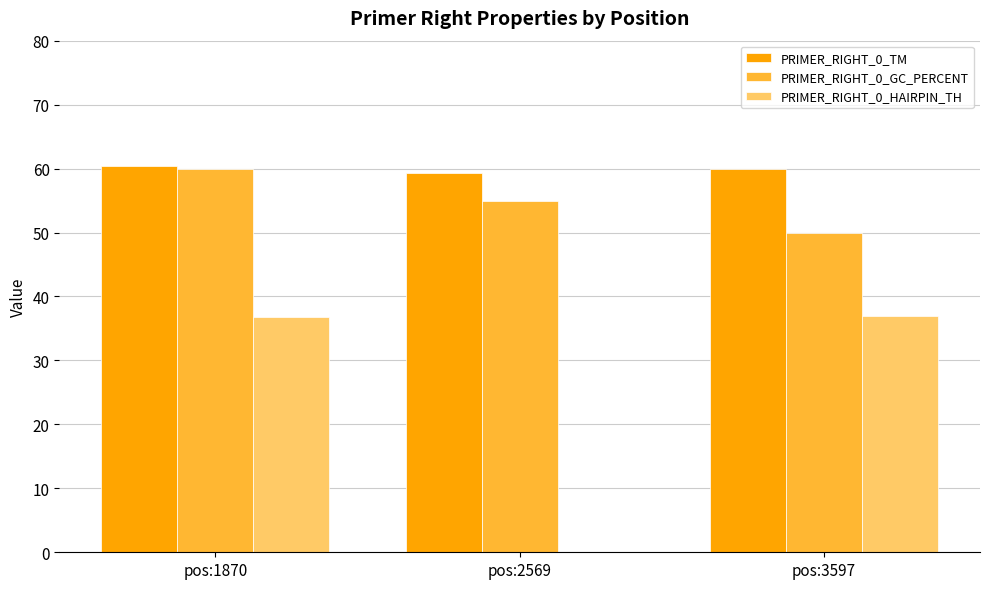

Which series has the largest total across all categories?

PRIMER_RIGHT_0_TM